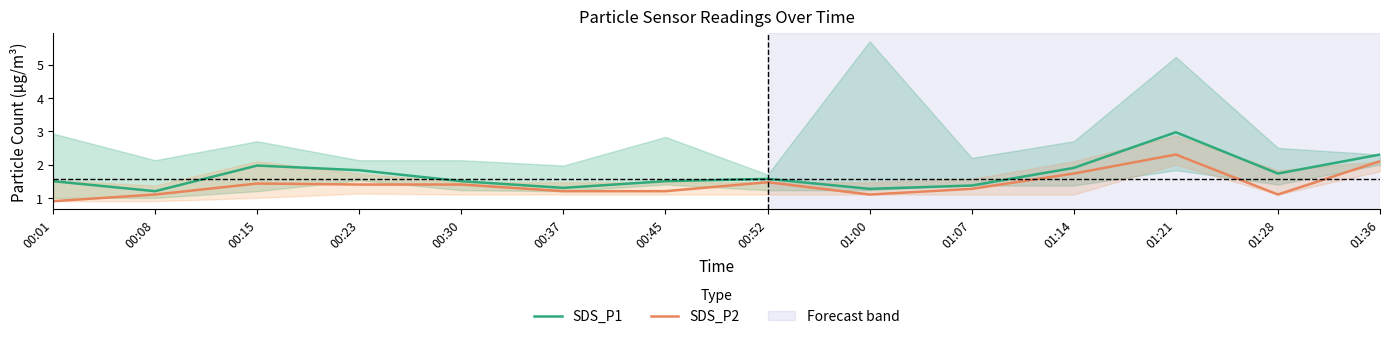

What are all the series names shown in the legend?

SDS_P1, SDS_P2